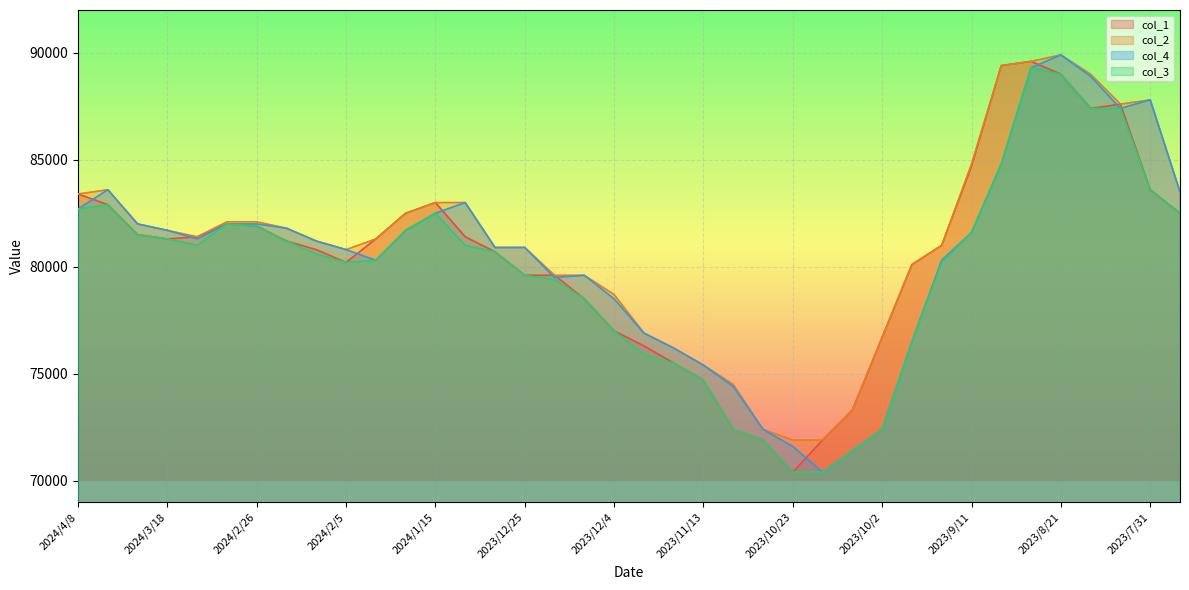

Reading left to right, extract all data points from this chart.

col_1: 2024/4/8=83400	2024/4/1=82900	2024/3/25=81500	2024/3/18=81300	2024/3/11=81400	2024/3/4=82000	2024/2/26=81900	2024/2/19=81200	2024/2/12=80800	2024/2/5=80200	2024/1/29=81300	2024/1/22=82500	2024/1/15=83000	2024/1/8=81400	2024/1/1=80700	2023/12/25=79600	2023/12/18=79600	2023/12/11=78500	2023/12/4=77000	2023/11/27=76300	2023/11/20=75500	2023/11/13=74700	2023/11/6=72400	2023/10/30=71900	2023/10/23=70400	2023/10/16=71900	2023/10/9=73300	2023/10/2=76700	2023/9/25=80100	2023/9/18=81000	2023/9/11=84700	2023/9/4=89400	2023/8/28=89600	2023/8/21=89000	2023/8/14=87400	2023/8/7=87600	2023/7/31=83600	2023/7/24=82500
col_2: 2024/4/8=83400	2024/4/1=83600	2024/3/25=82000	2024/3/18=81700	2024/3/11=81400	2024/3/4=82100	2024/2/26=82100	2024/2/19=81800	2024/2/12=81200	2024/2/5=80800	2024/1/29=81300	2024/1/22=82500	2024/1/15=83000	2024/1/8=83000	2024/1/1=80900	2023/12/25=80900	2023/12/18=79600	2023/12/11=79600	2023/12/4=78700	2023/11/27=76900	2023/11/20=76200	2023/11/13=75400	2023/11/6=74500	2023/10/30=72400	2023/10/23=71900	2023/10/16=71900	2023/10/9=73300	2023/10/2=76700	2023/9/25=80100	2023/9/18=81000	2023/9/11=84800	2023/9/4=89400	2023/8/28=89600	2023/8/21=89900	2023/8/14=89000	2023/8/7=87600	2023/7/31=87800	2023/7/24=83500
col_4: 2024/4/8=82700	2024/4/1=83600	2024/3/25=82000	2024/3/18=81700	2024/3/11=81300	2024/3/4=82000	2024/2/26=82000	2024/2/19=81800	2024/2/12=81200	2024/2/5=80800	2024/1/29=80300	2024/1/22=81700	2024/1/15=82500	2024/1/8=83000	2024/1/1=80900	2023/12/25=80900	2023/12/18=79500	2023/12/11=79600	2023/12/4=78500	2023/11/27=76900	2023/11/20=76200	2023/11/13=75400	2023/11/6=74400	2023/10/30=72400	2023/10/23=71600	2023/10/16=70400	2023/10/9=71400	2023/10/2=72400	2023/9/25=76500	2023/9/18=80300	2023/9/11=81600	2023/9/4=84800	2023/8/28=89300	2023/8/21=89900	2023/8/14=88900	2023/8/7=87400	2023/7/31=87800	2023/7/24=83500
col_3: 2024/4/8=82700	2024/4/1=82900	2024/3/25=81500	2024/3/18=81300	2024/3/11=81000	2024/3/4=82000	2024/2/26=81900	2024/2/19=81200	2024/2/12=80600	2024/2/5=80200	2024/1/29=80300	2024/1/22=81700	2024/1/15=82500	2024/1/8=81000	2024/1/1=80700	2023/12/25=79600	2023/12/18=79400	2023/12/11=78500	2023/12/4=77000	2023/11/27=75900	2023/11/20=75500	2023/11/13=74700	2023/11/6=72400	2023/10/30=71900	2023/10/23=70400	2023/10/16=70400	2023/10/9=71400	2023/10/2=72400	2023/9/25=76500	2023/9/18=80200	2023/9/11=81600	2023/9/4=84800	2023/8/28=89300	2023/8/21=89000	2023/8/14=87400	2023/8/7=87400	2023/7/31=83600	2023/7/24=82500